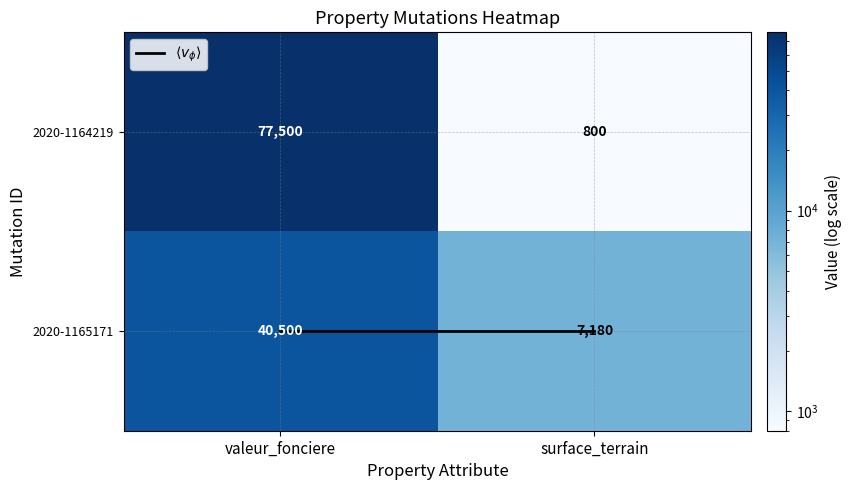

What is the total value across all series at valeur_fonciere?

118000